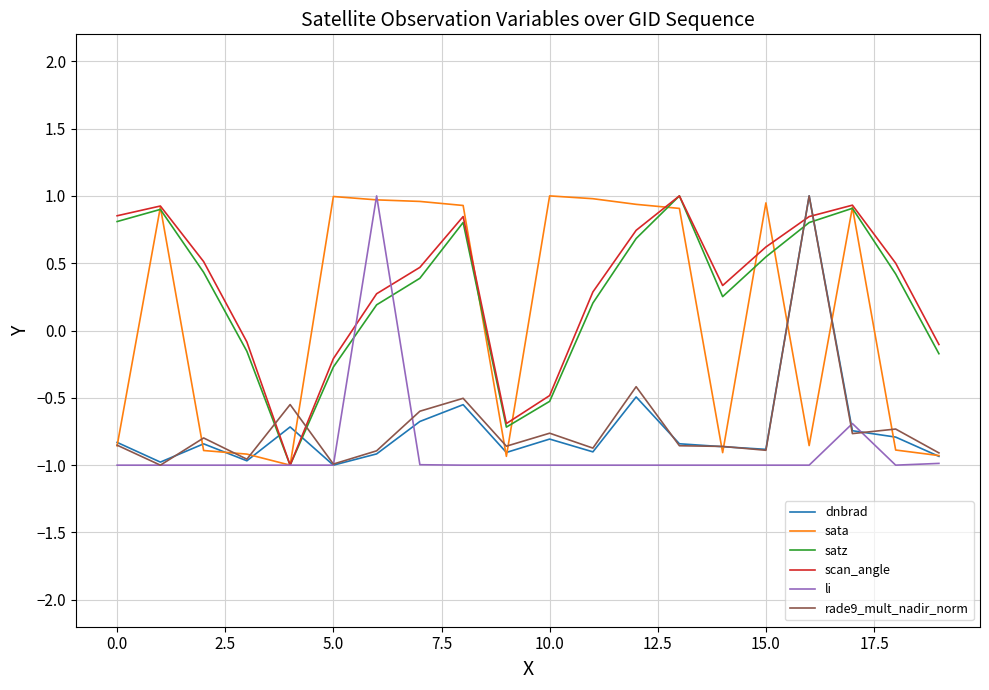

How many times do dnbrad and satz cross each other?

4